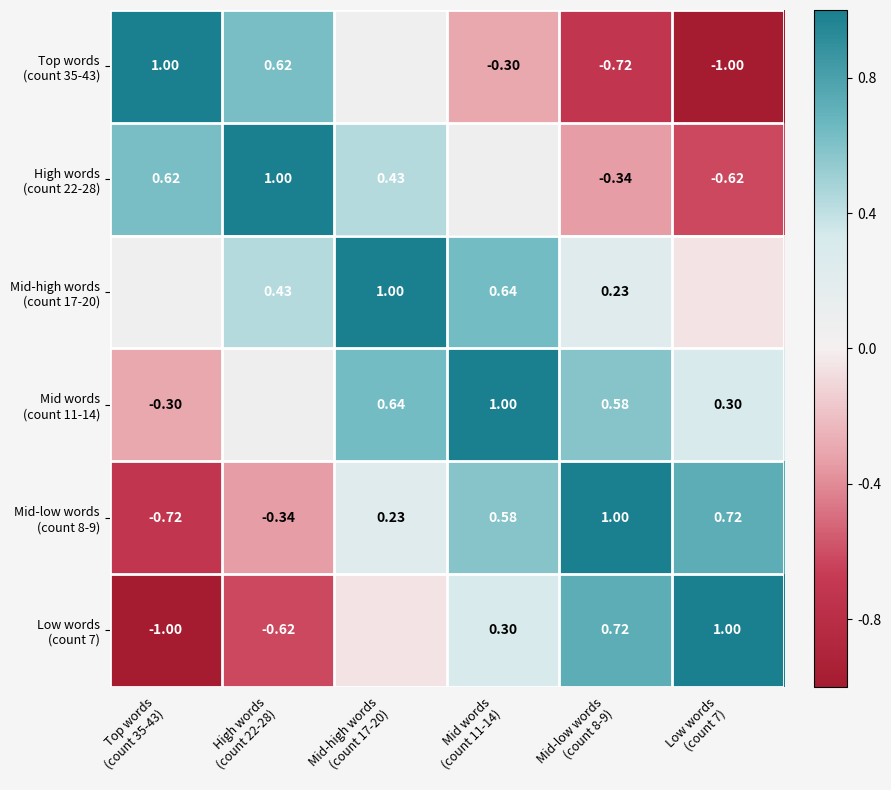

Rank the categories by Mid-high words (count 17-20) value from lowest to highest.

Low words (count 7), Top words (count 35-43), Mid-low words (count 8-9), High words (count 22-28), Mid words (count 11-14), Mid-high words (count 17-20)